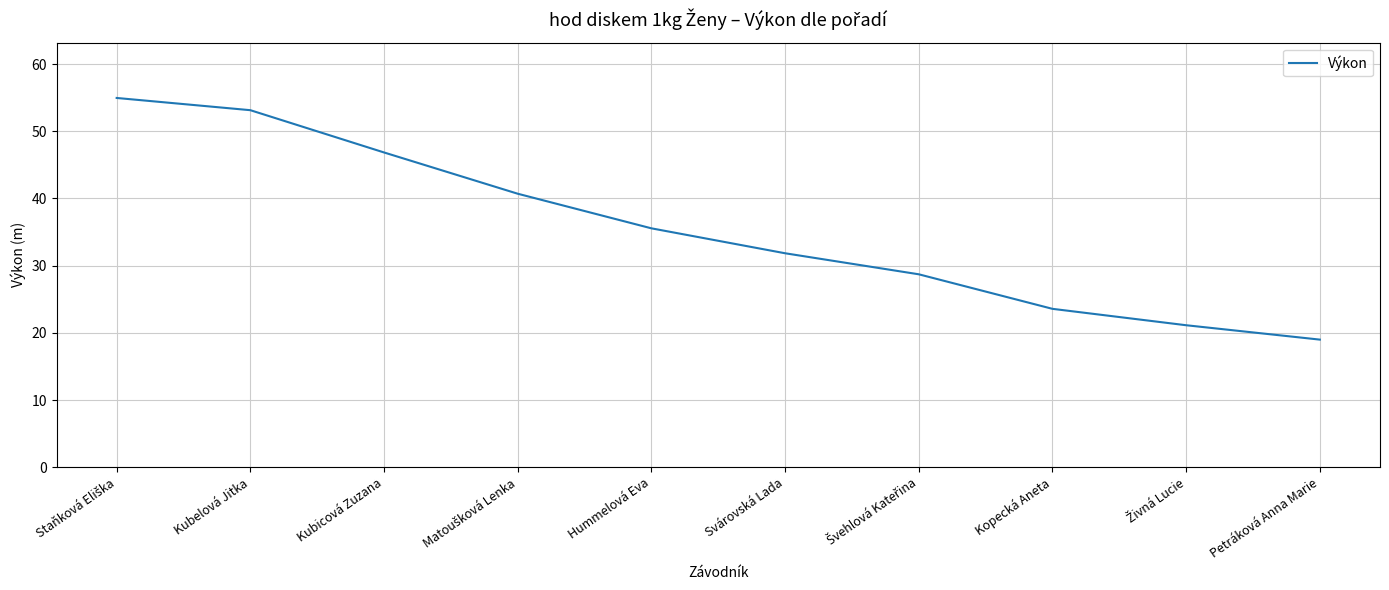

What is the difference between the maximum and minimum values?

36.0